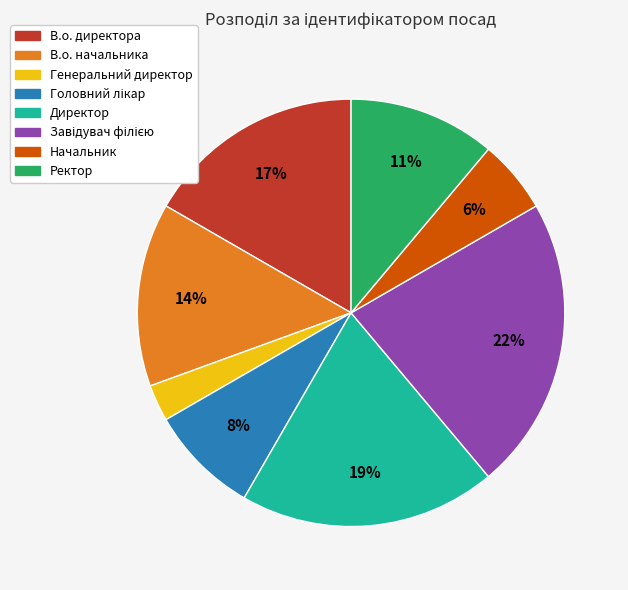

Is there any slice that represents more than half of the pie?

No